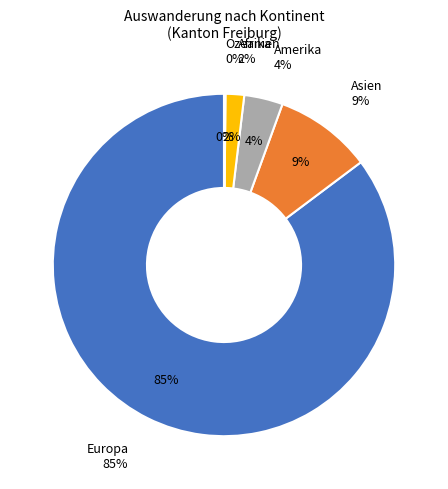

To the nearest percent, what is the difference between the Amerika and Ozeanien slice percentages?

4%